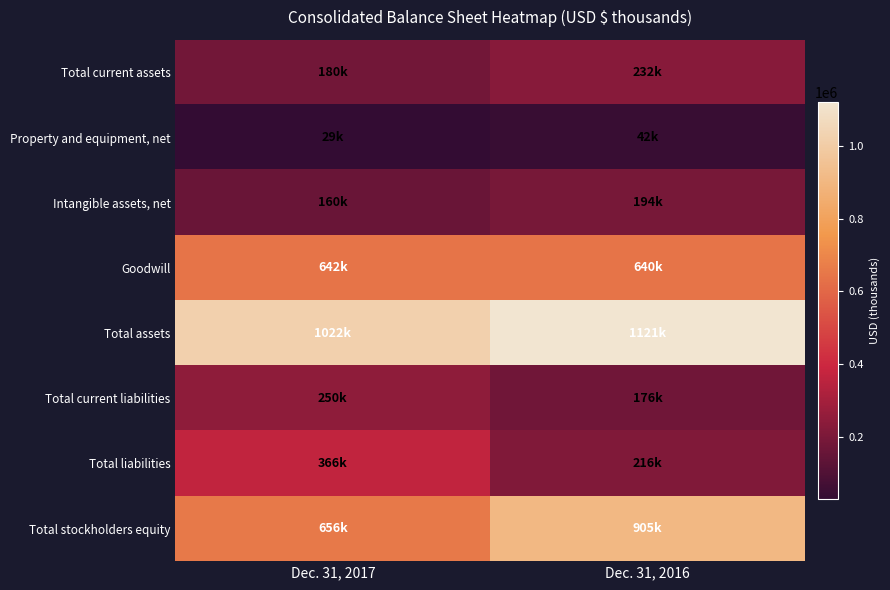

Which series has the widest spread of values?

Total stockholders equity